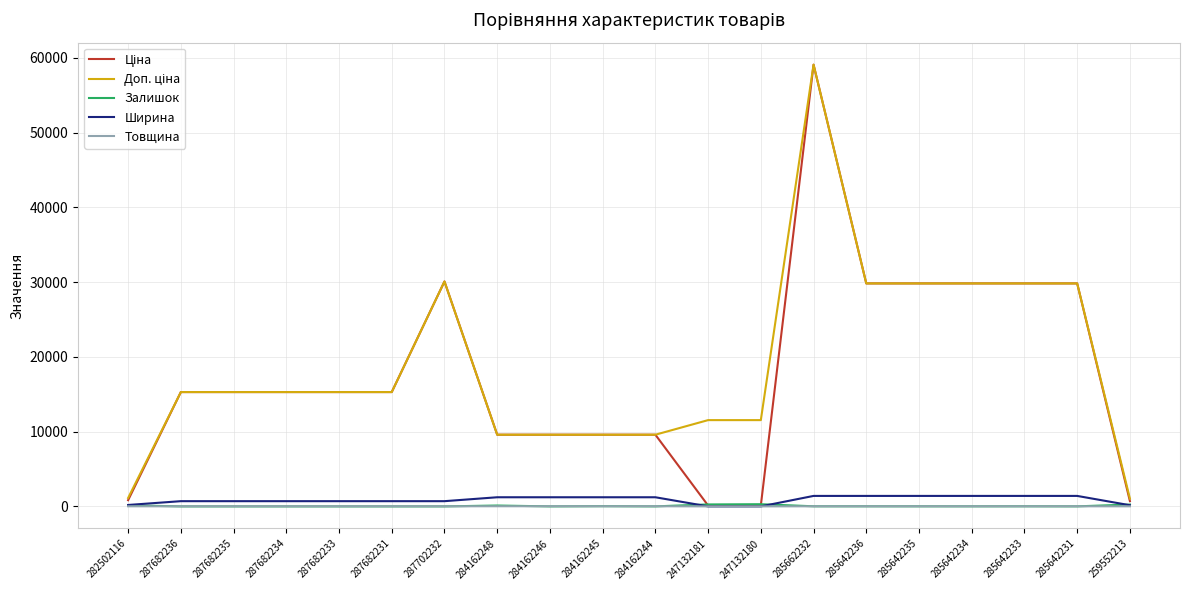

What is the greatest value displayed?

59075.7